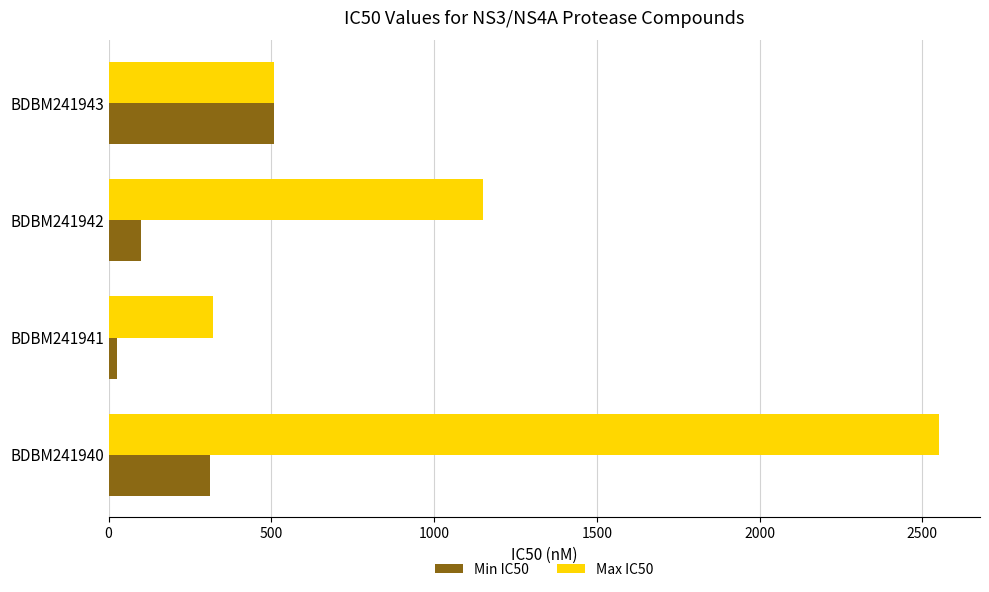

What is the maximum value shown in the chart?

2550